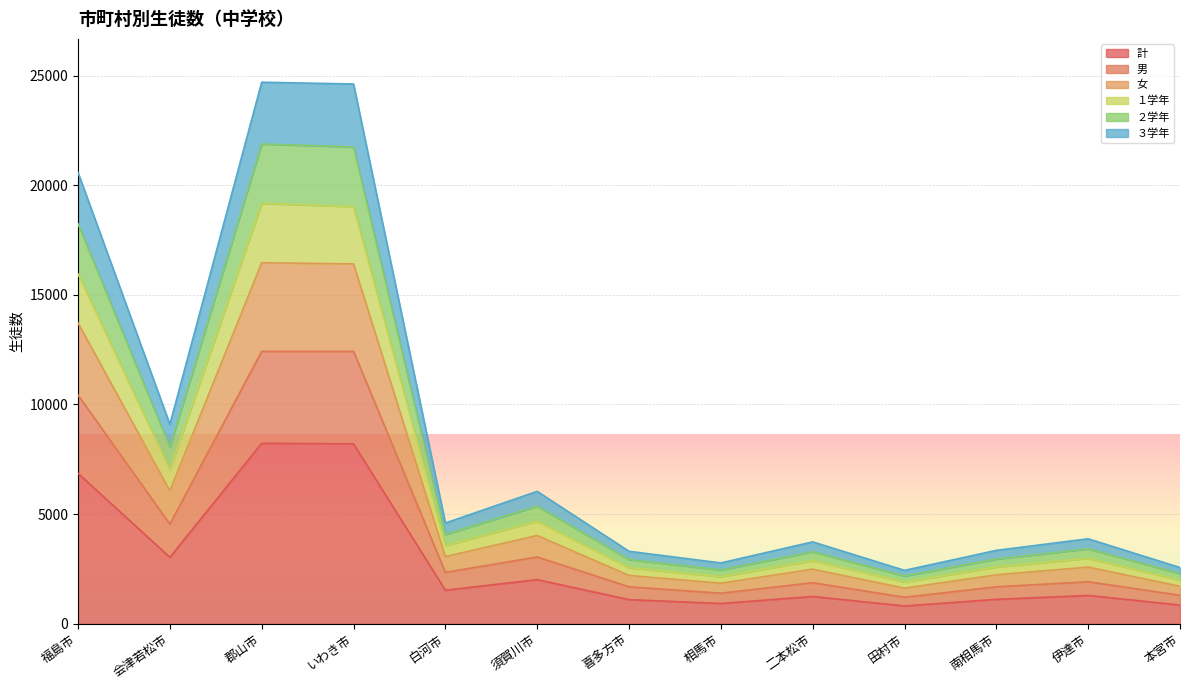

At which label is 計 closest to 4522?

会津若松市